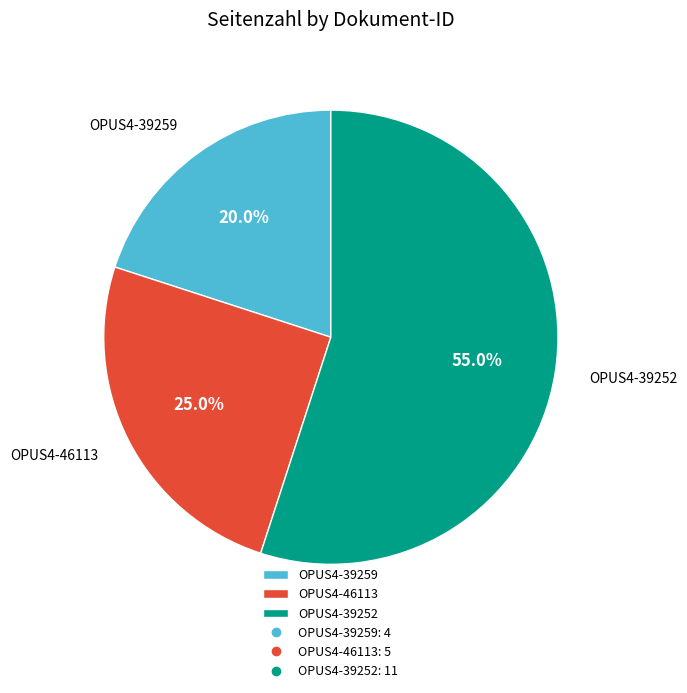

What percentage is the OPUS4-39259 slice, to the nearest percent?

20%